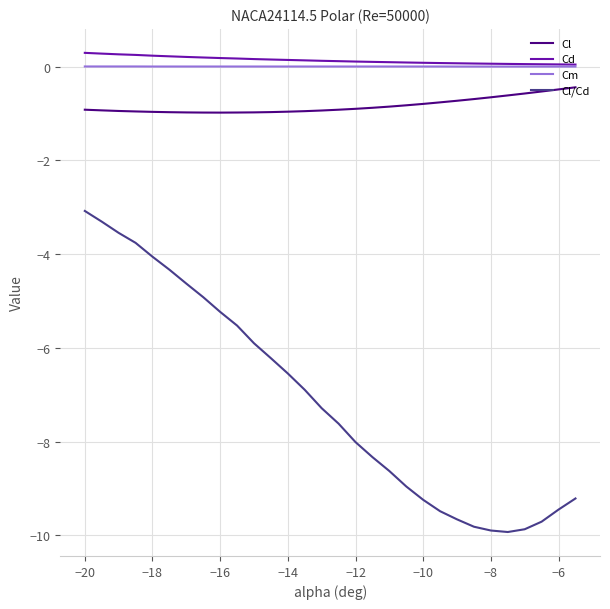

Which series has the widest spread of values?

Cl/Cd